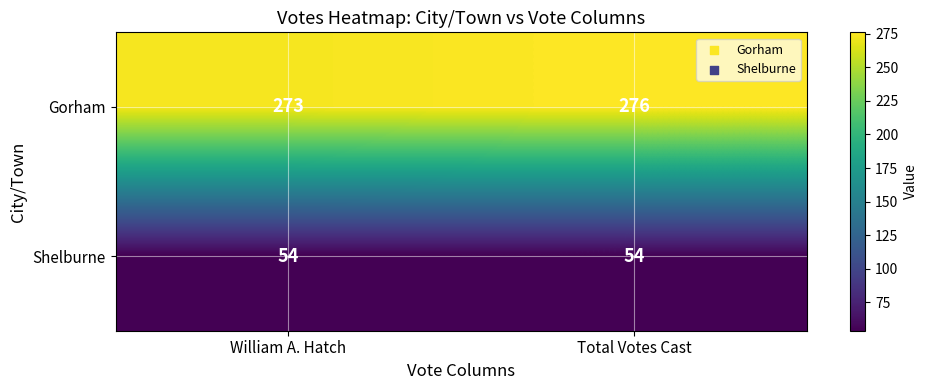

What is the difference between the maximum and minimum values in the Gorham series?

3